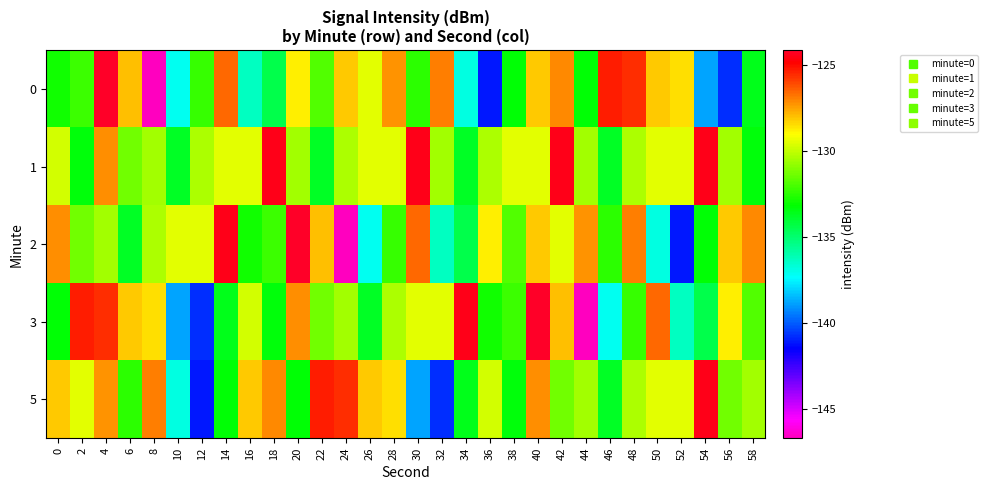

How many categories are shown in the chart?

30